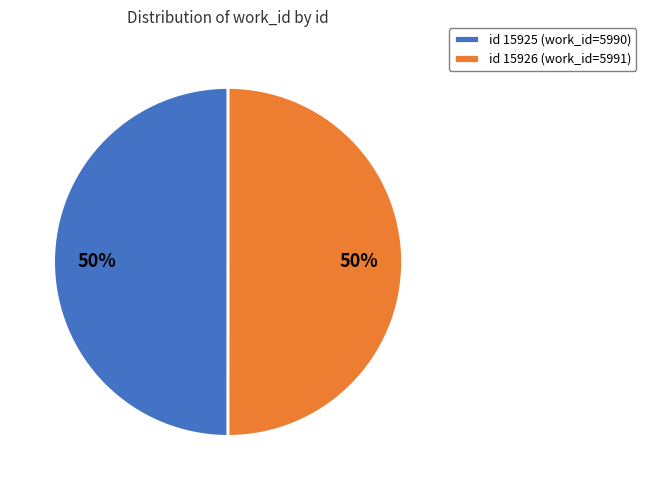

How many segments does this pie chart have?

2